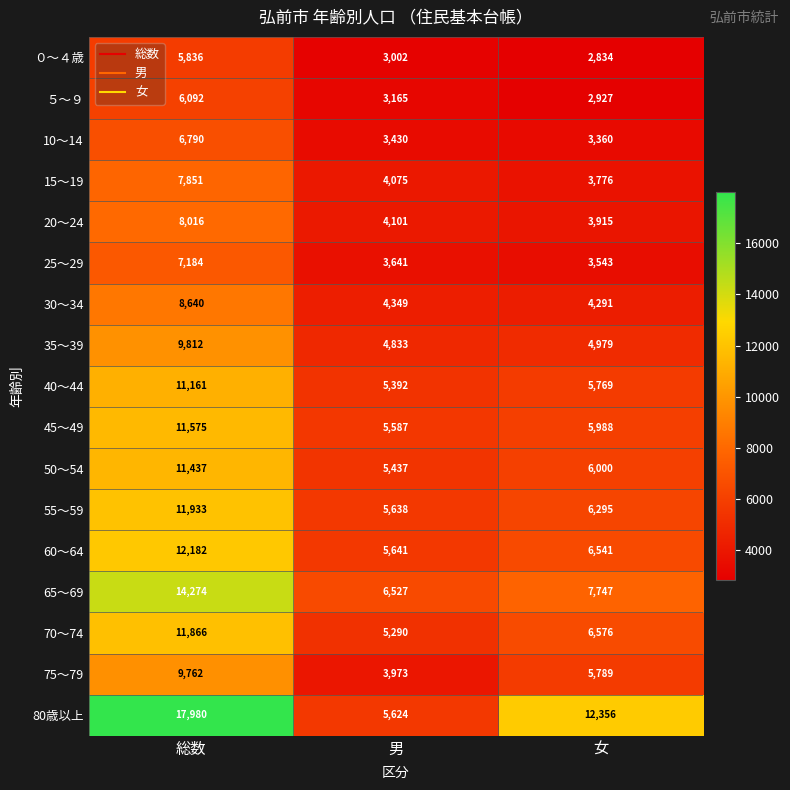

What is the spread (max minus min) of values at 女?

9522